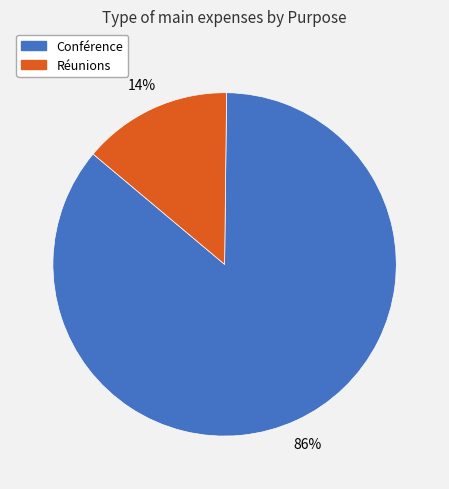

Which category has the smallest portion of the pie?

Réunions